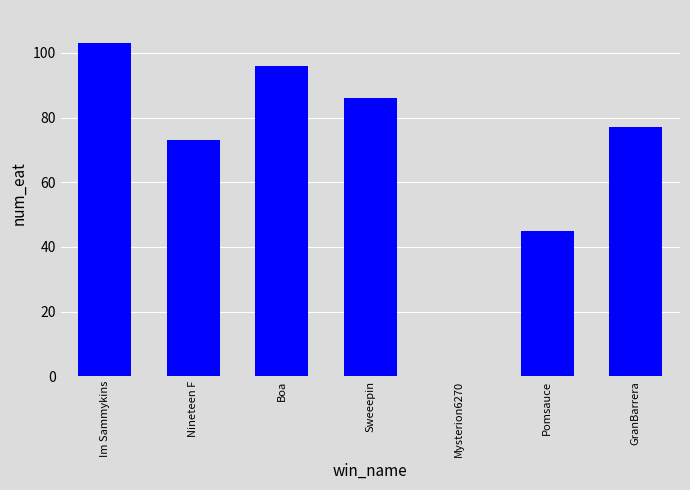

What is the sum of the values at Boa and Im Sammykins?

199